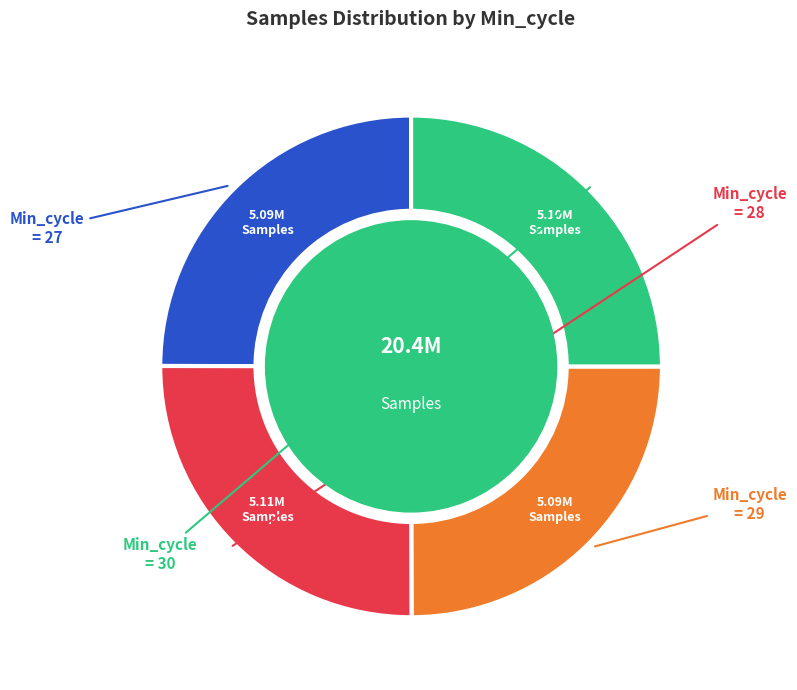

Is there any slice that represents more than half of the pie?

No